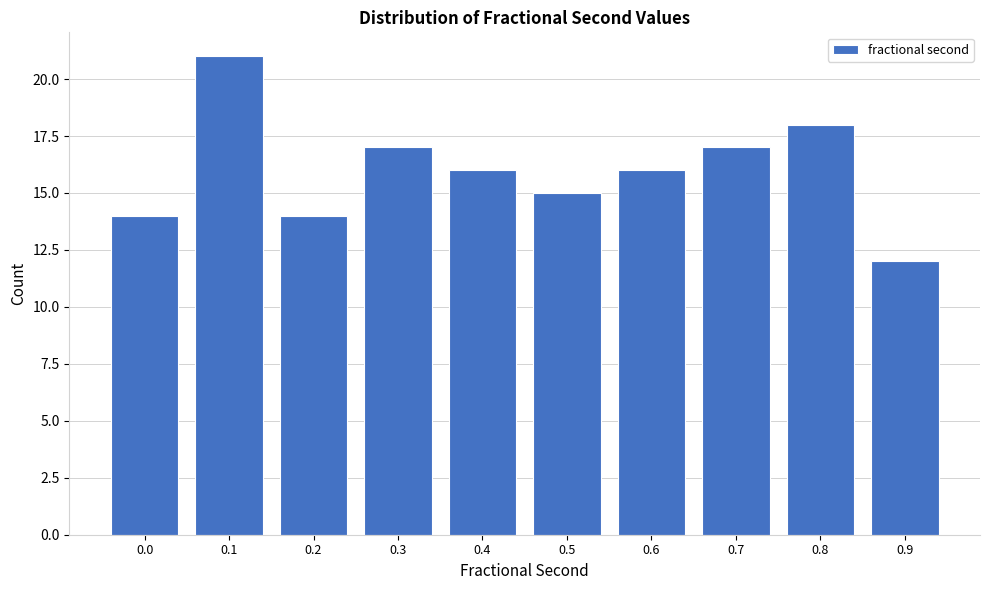

Reading left to right, extract all data points from this chart.

14	21	14	17	16	15	16	17	18	12